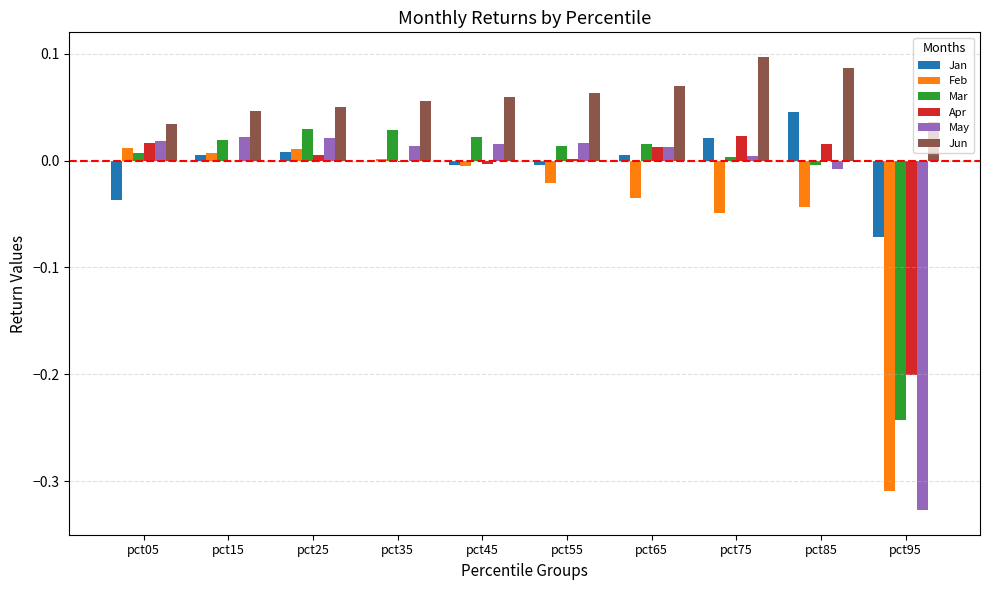

The value of Apr at pct35 is -0.0. True or false?

True